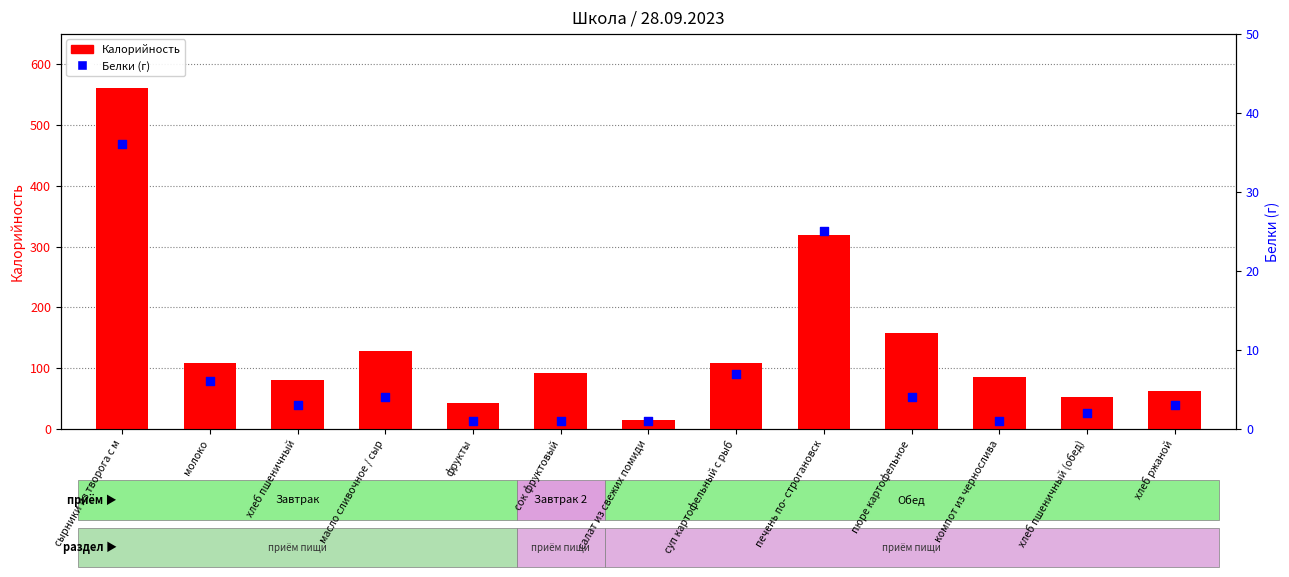

At which category is the sum across all series the highest?

сырники из творога с м